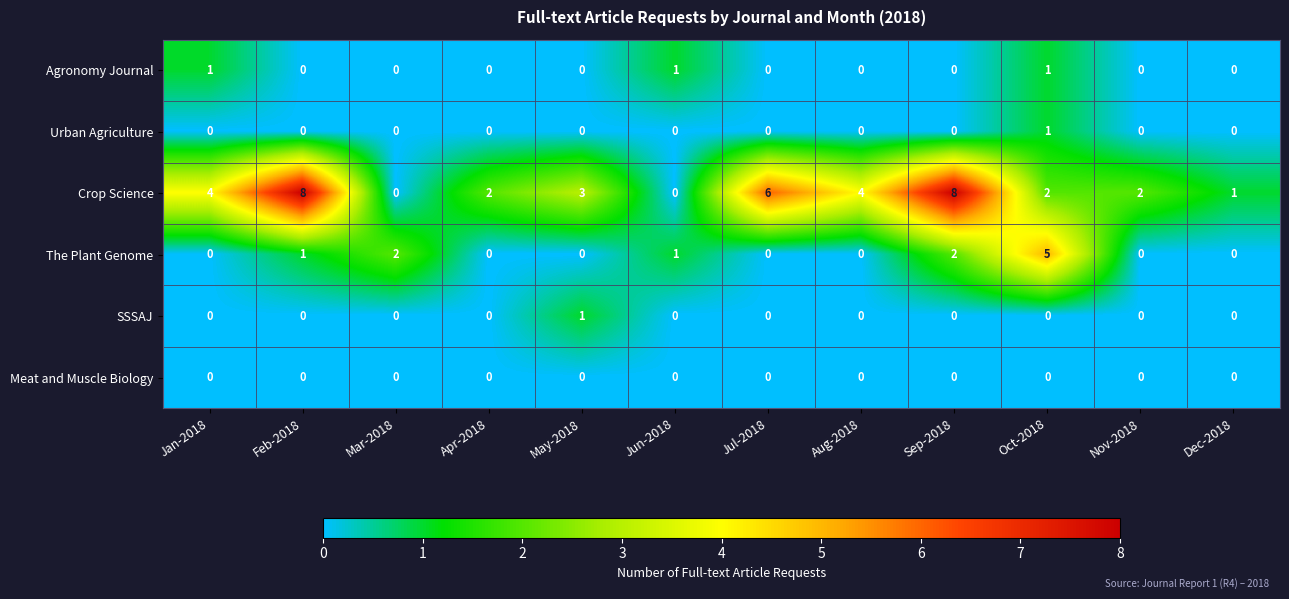

Is it true that Crop Science equals 0 at Dec-2018?

False